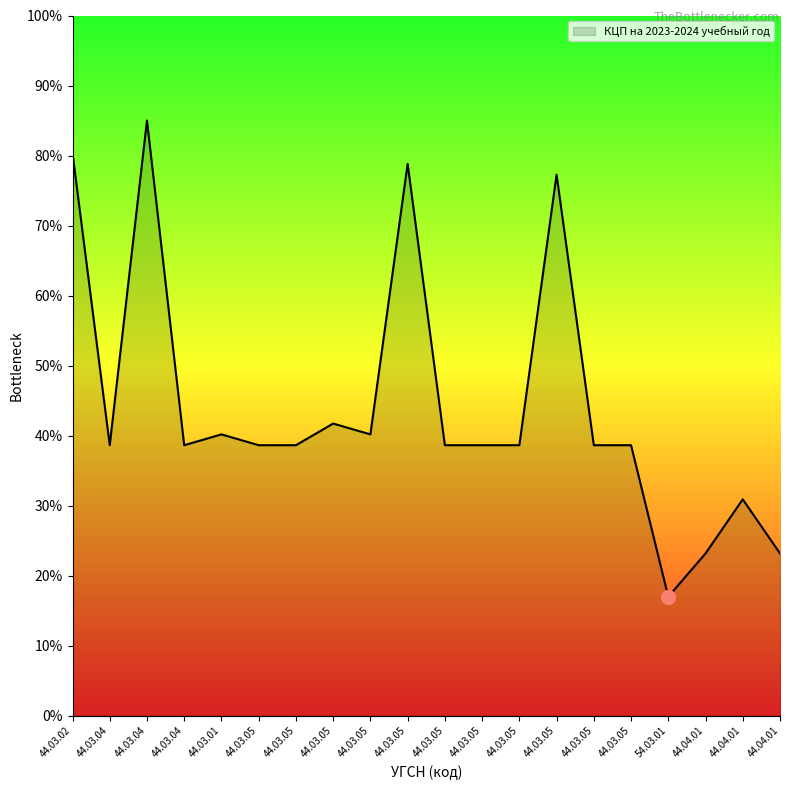

Where is the first local minimum?

44.03.04